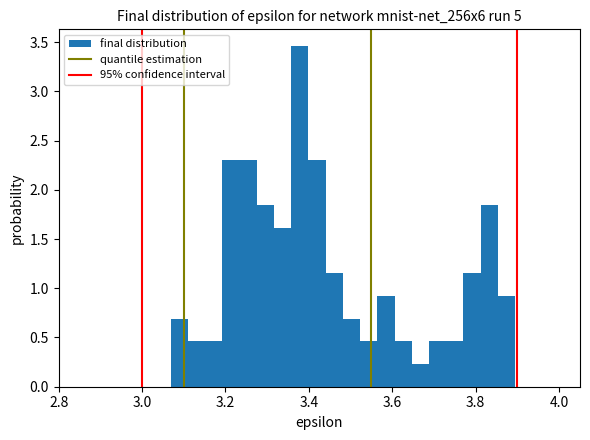

Read against the x-axis, roughly where is the centre of the tallest bar?

3.38